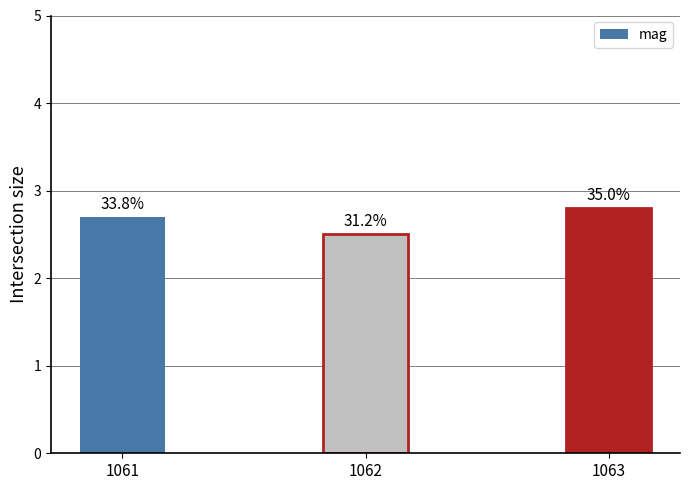

What is the sum of all values?

8.0